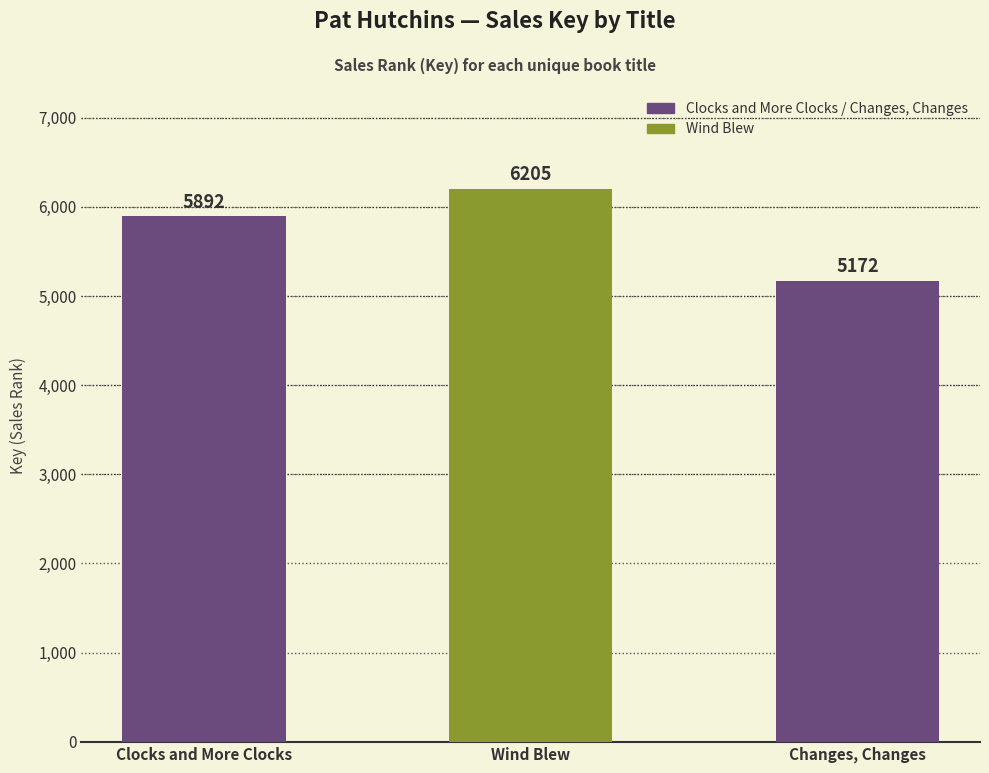

What is the change in value from Clocks and More Clocks to Changes, Changes?

-720